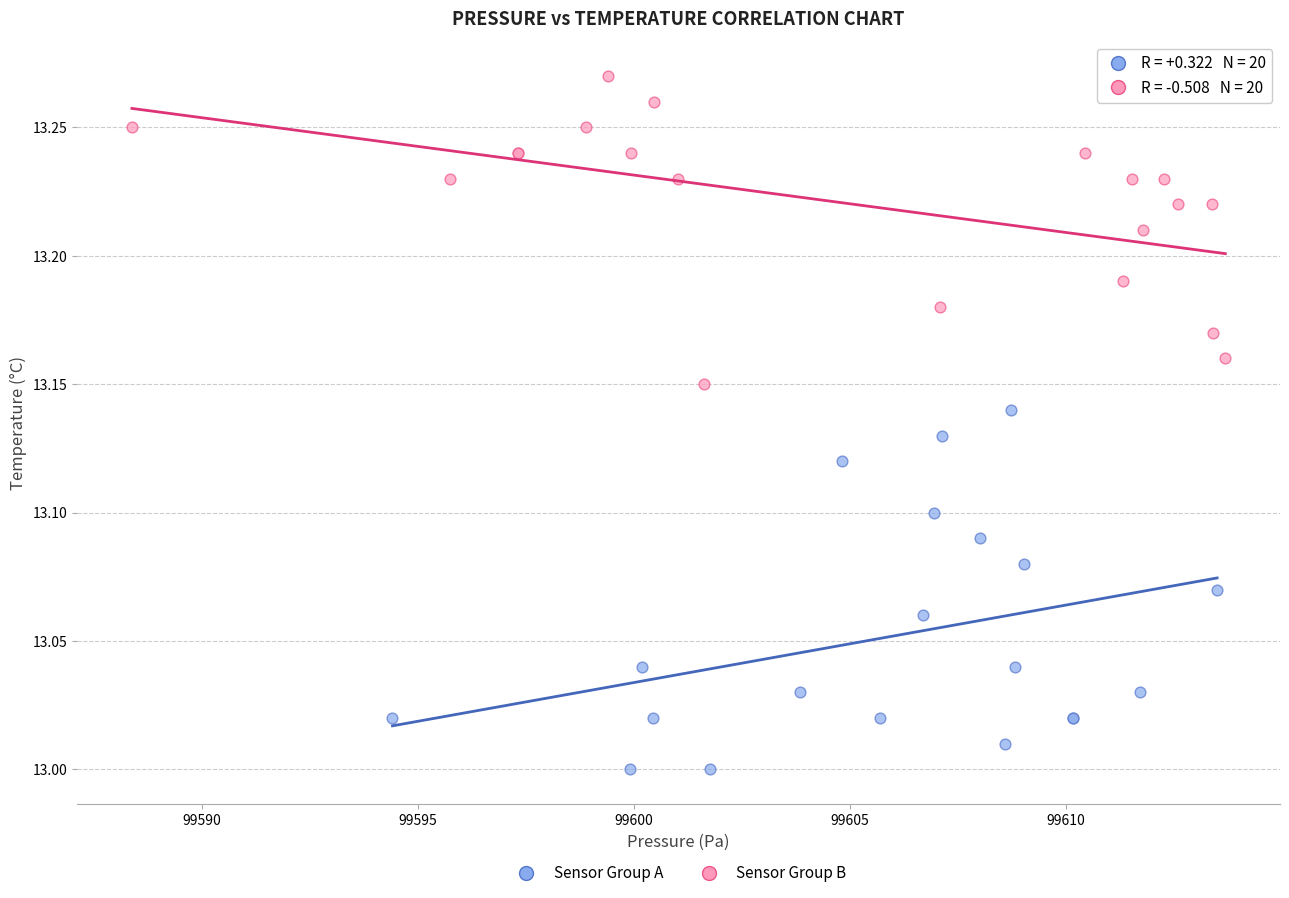

Which series reaches the maximum Y coordinate?

Sensor Group B